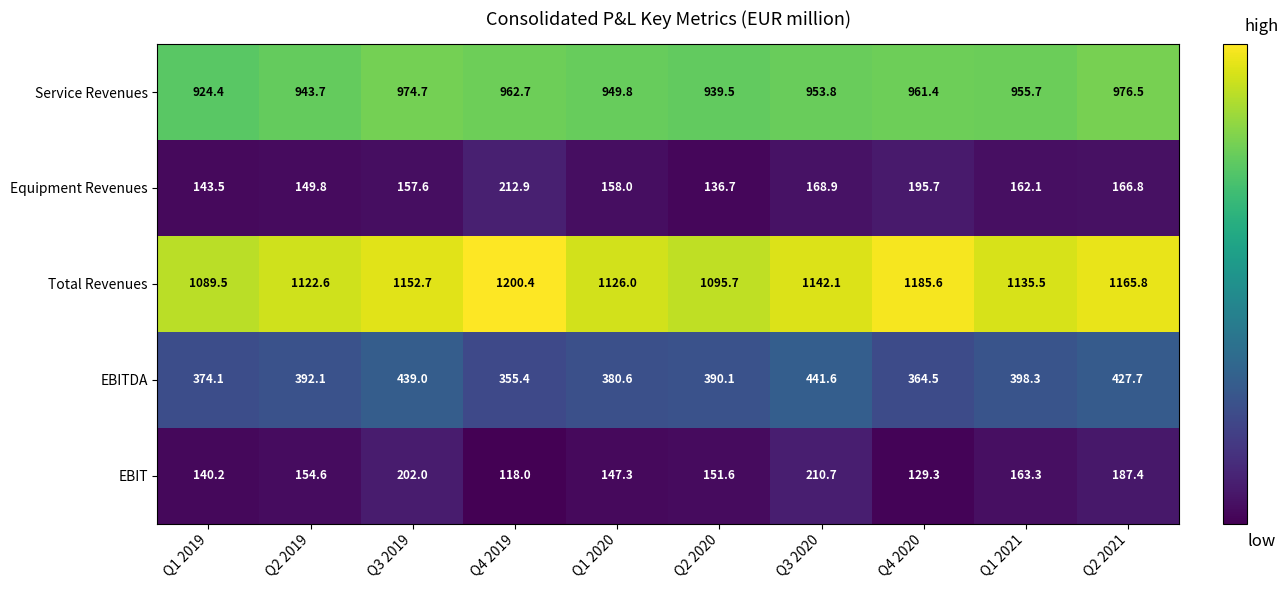

Count the number of data series in this chart.

5